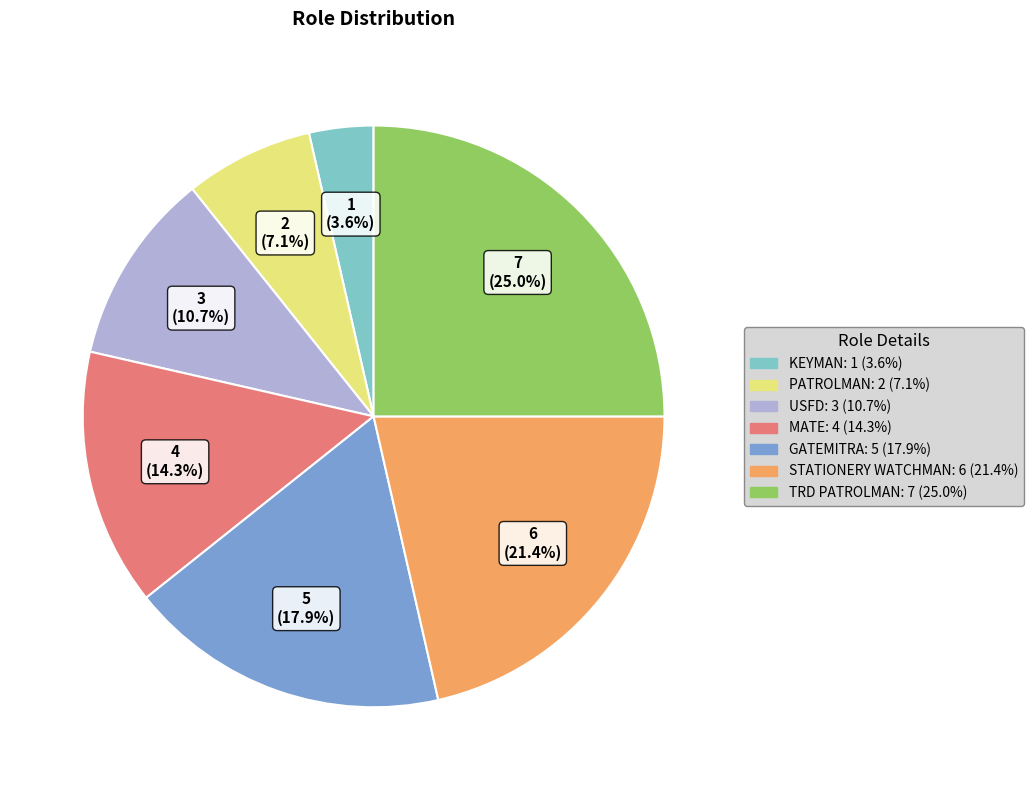

Does any single category account for the majority?

No